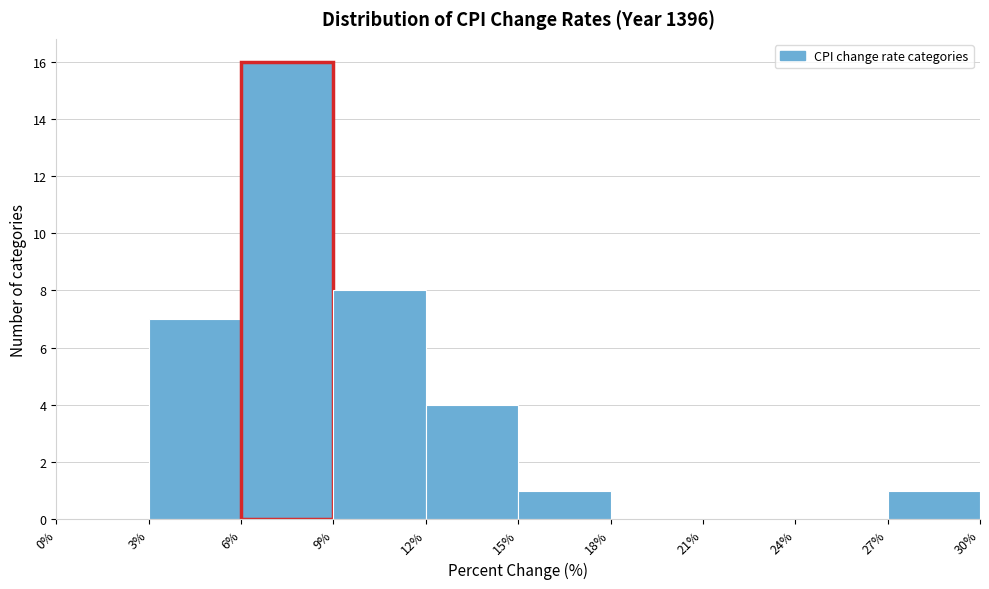

Reading left to right, list every bar in this chart as the range it spans on the x-axis followed by its height. The values are not printed on the chart, so give them approximately, as read against the axis.

0% to 3%: 0
3% to 6%: 7
6% to 9%: 16
9% to 12%: 8
12% to 15%: 4
15% to 18%: 1
18% to 21%: 0
21% to 24%: 0
24% to 27%: 0
27% to 30%: 1